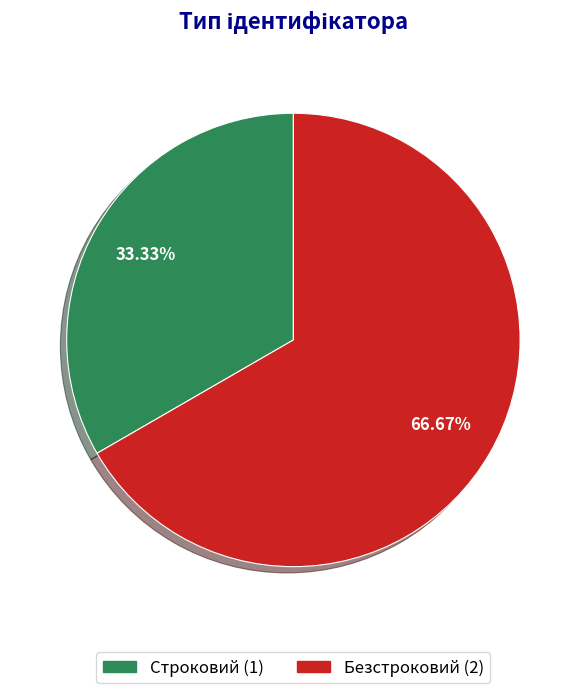

Combined, do Строковий and Безстроковий account for over 50%?

Yes